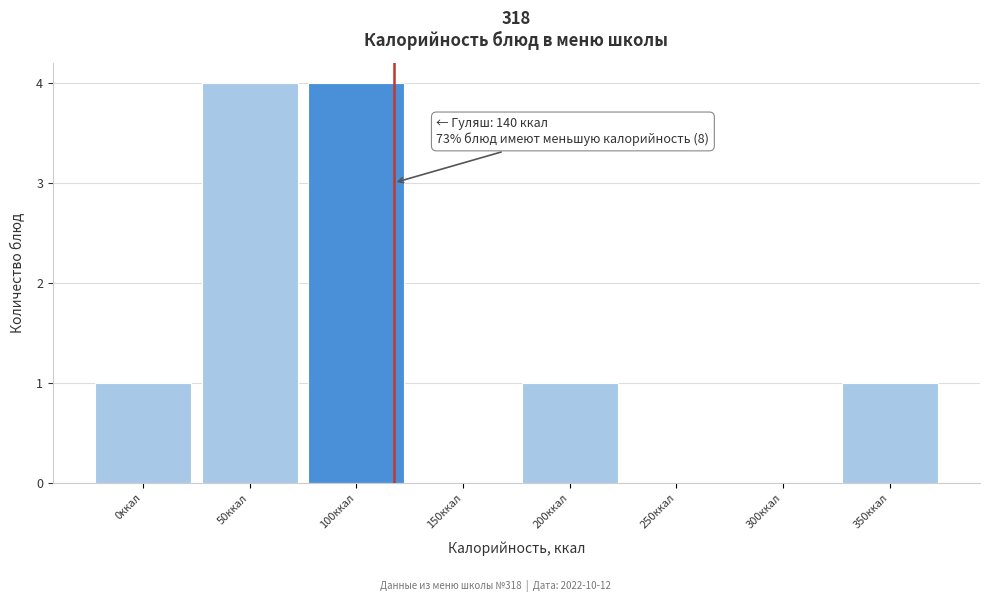

Reading left to right, extract all data points from this chart.

0ккал=1	50ккал=4	100ккал=4	150ккал=0	200ккал=1	250ккал=0	300ккал=0	350ккал=1